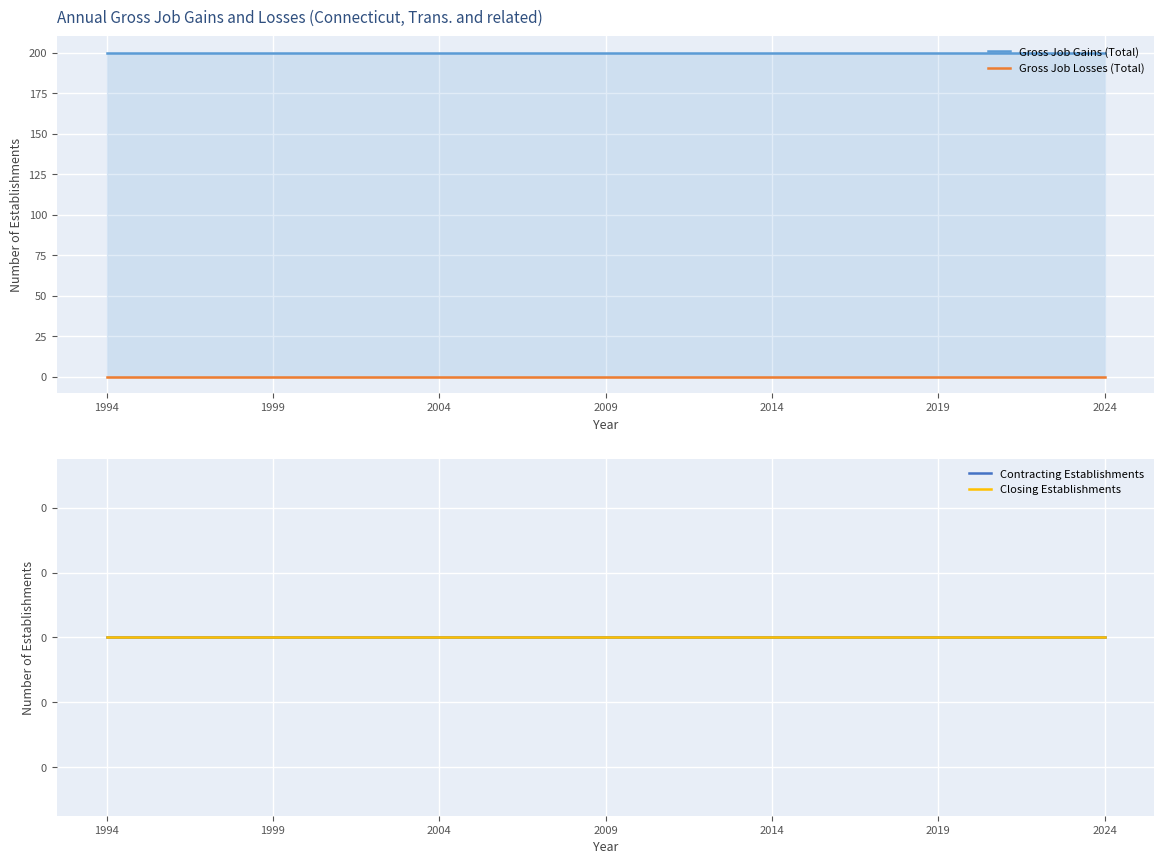

True or false: Gross Job Gains (Total) and Contracting Establishments intersect in this chart.

False